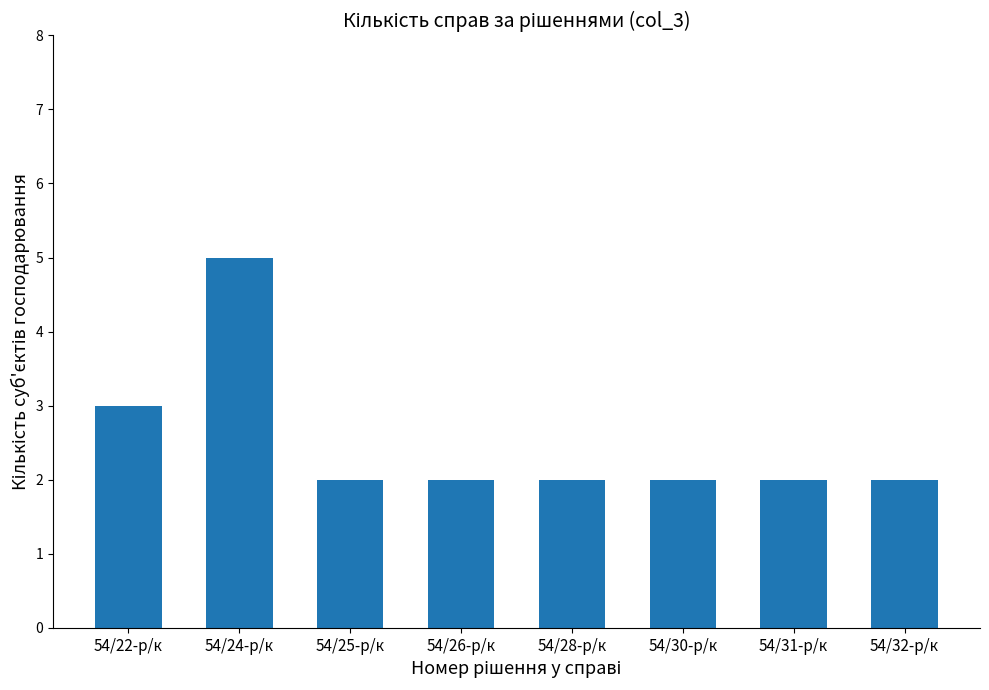

Reading left to right, transcribe all the data shown in this chart.

54/22-р/к=3	54/24-р/к=5	54/25-р/к=2	54/26-р/к=2	54/28-р/к=2	54/30-р/к=2	54/31-р/к=2	54/32-р/к=2